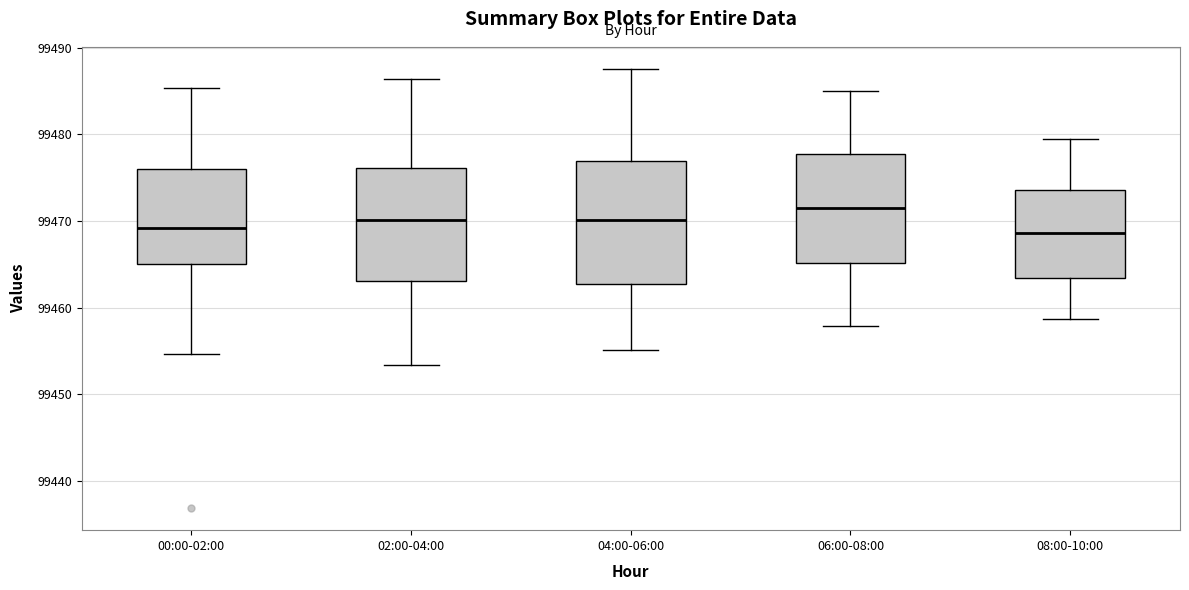

Reading left to right, read every box against the y-axis: the position of its median line, the range the box covers, and the ends of its whiskers. The values are not printed on the chart, so give them approximately, as read against the axis.

00:00-02:00: median 99469, box 99465 to 99476, whiskers 99455 to 99485
02:00-04:00: median 99470, box 99463 to 99476, whiskers 99453 to 99486
04:00-06:00: median 99470, box 99463 to 99477, whiskers 99455 to 99488
06:00-08:00: median 99471, box 99465 to 99478, whiskers 99458 to 99485
08:00-10:00: median 99469, box 99463 to 99474, whiskers 99459 to 99479